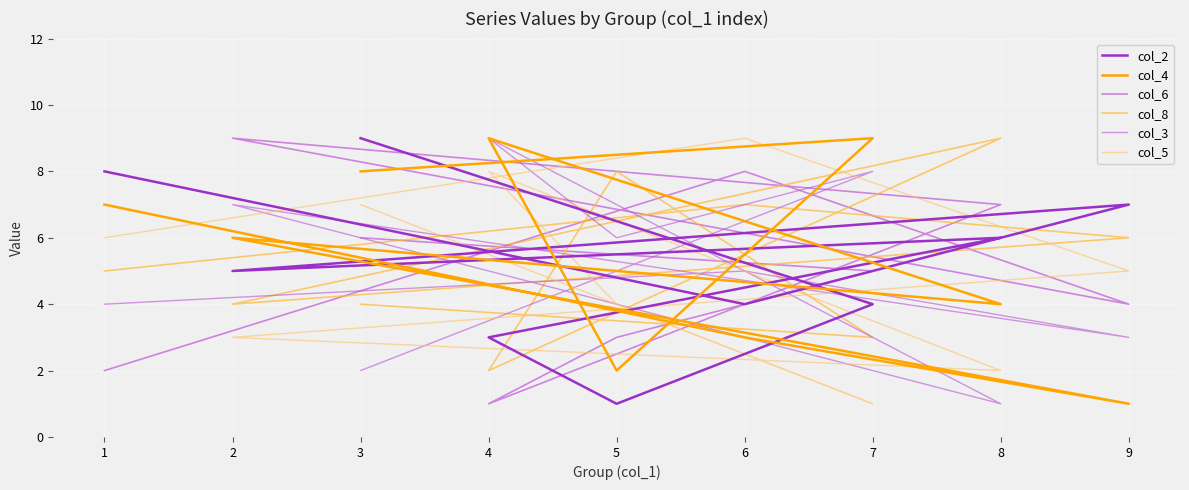

At which label is col_6 closest to 5?

7